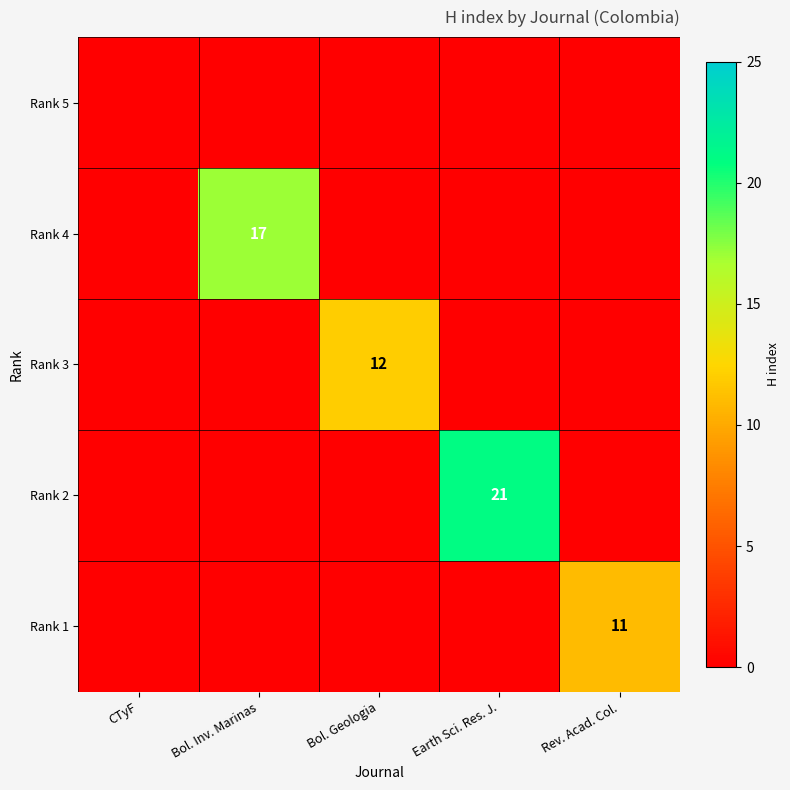

What is the total value across all series at Rev. Acad. Col.?

11